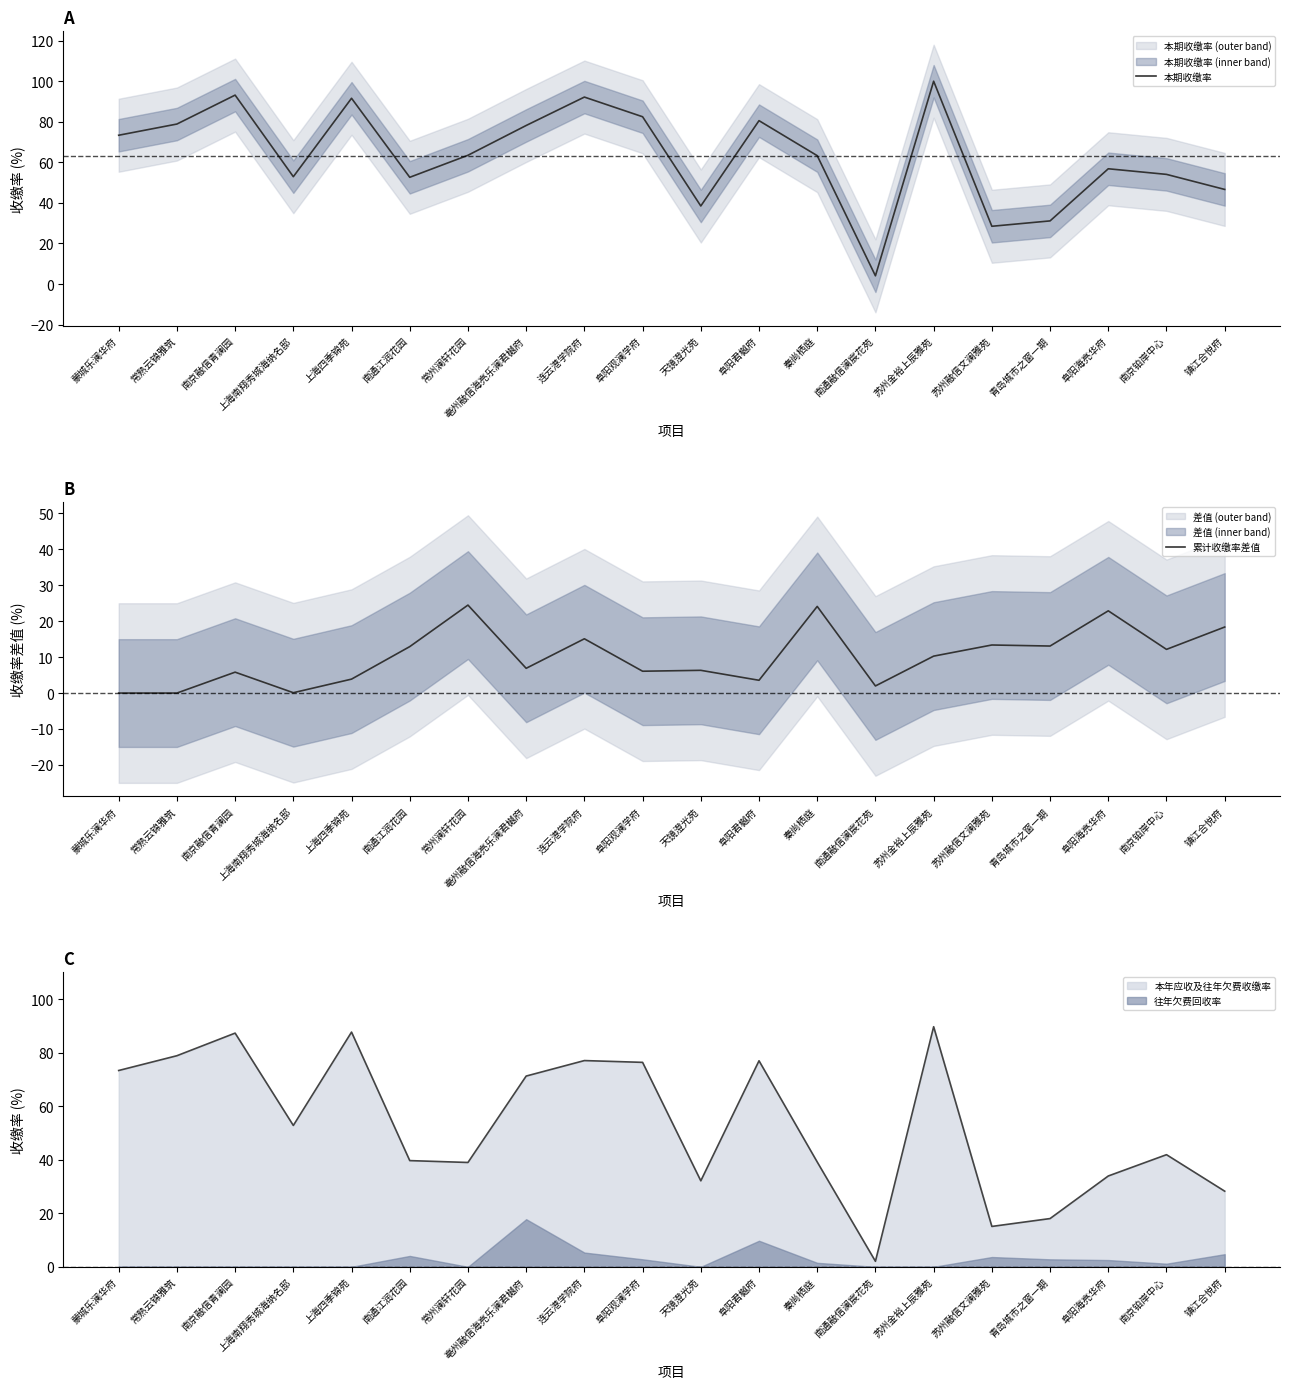

Reading left to right, transcribe all the data shown in this chart.

本期收缴率: 73.4	78.9	93.2	52.9	91.6	52.6	63.5	78.2	92.2	82.5	38.5	80.5	63.3	4.0	100.0	28.5	31.1	56.8	54.1	46.6
累计收缴率差值: 0.0	0.0	5.8	0.1	3.9	12.9	24.5	6.9	15.1	6.1	6.3	3.6	24.1	2.0	10.3	13.4	13.1	22.9	12.2	18.4